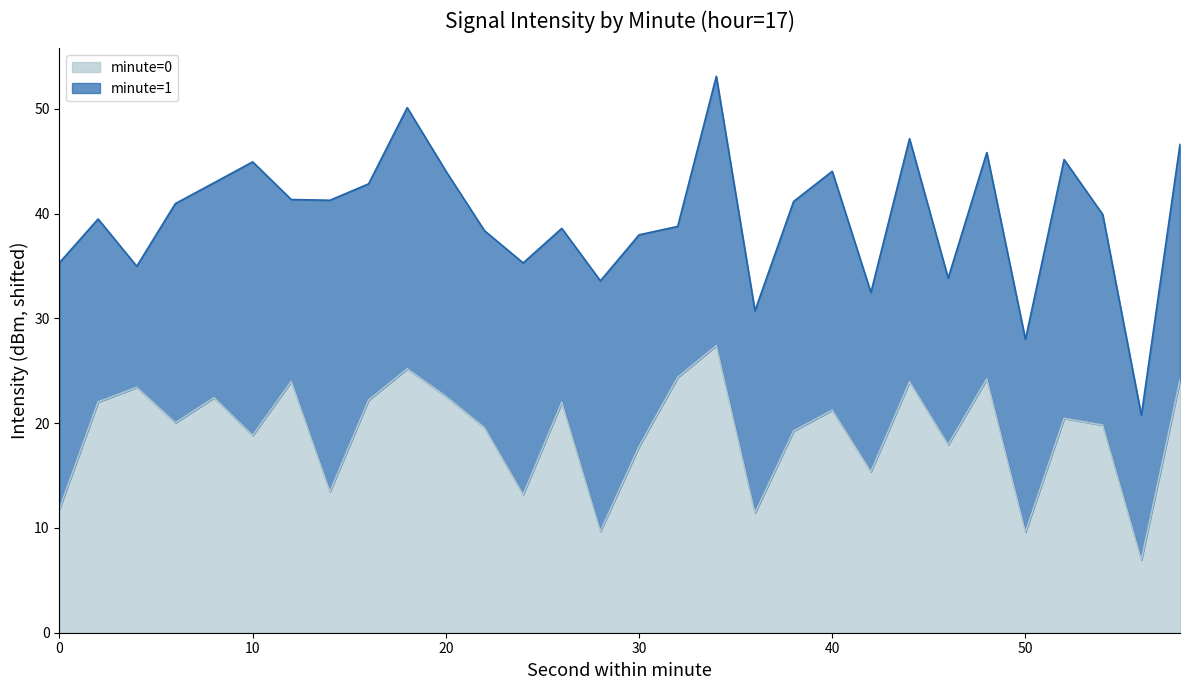

List the labels in order of value, largest first.

34, 18, 32, 48, 58, 12, 44, 4, 20, 8, 16, 2, 26, 40, 52, 6, 54, 22, 38, 10, 46, 30, 42, 14, 24, 0, 36, 28, 50, 56